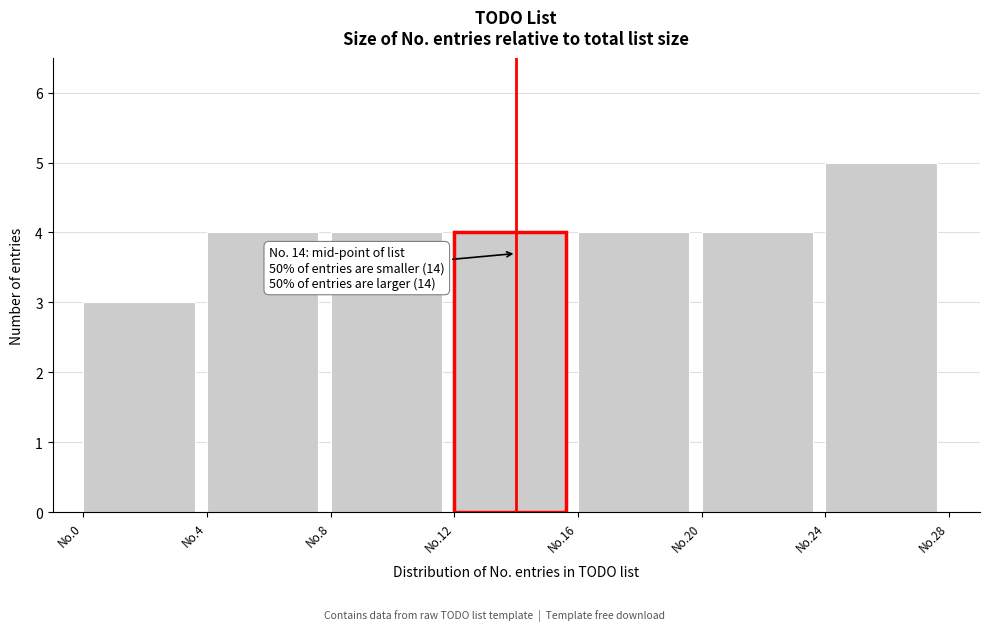

Reading right to left, what are all the values shown in this chart?

No.24=5	No.20=4	No.16=4	No.12=4	No.8=4	No.4=4	No.0=3